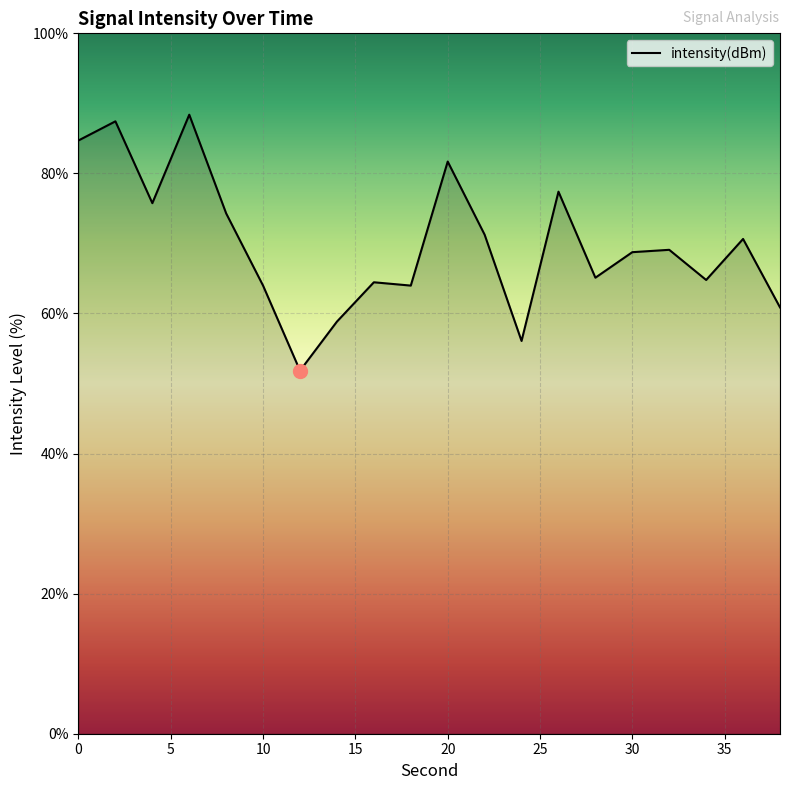

What is the difference between the maximum and minimum values?

36.5